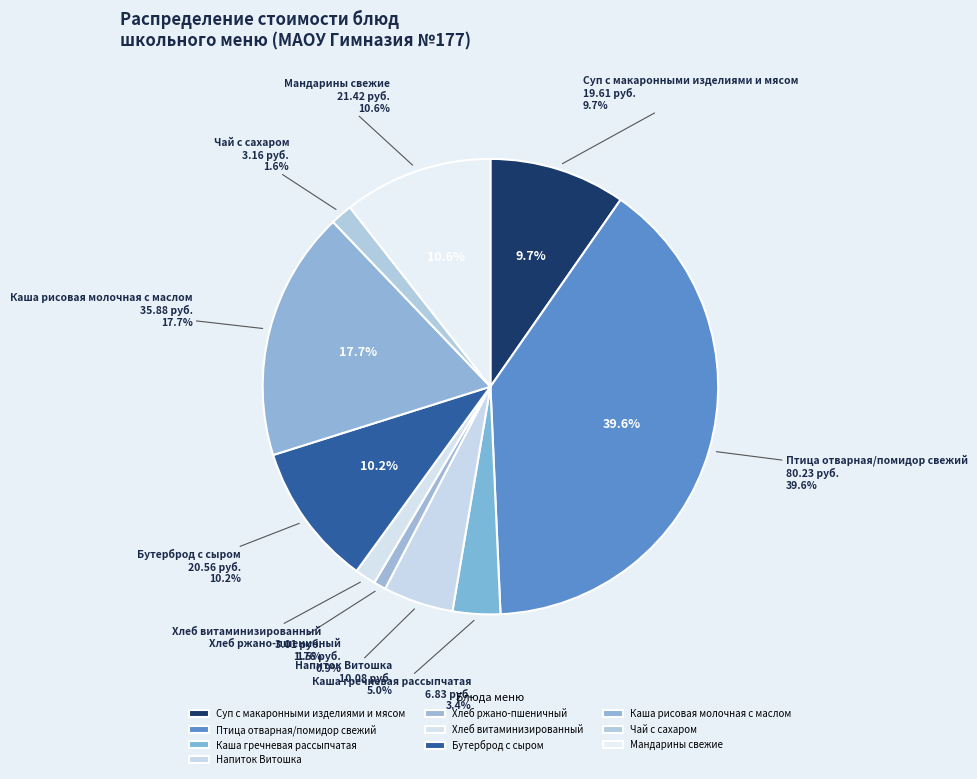

What is the change in value from Суп с макаронными изделиями и мясом to Хлеб ржано-пшеничный?

-17.8